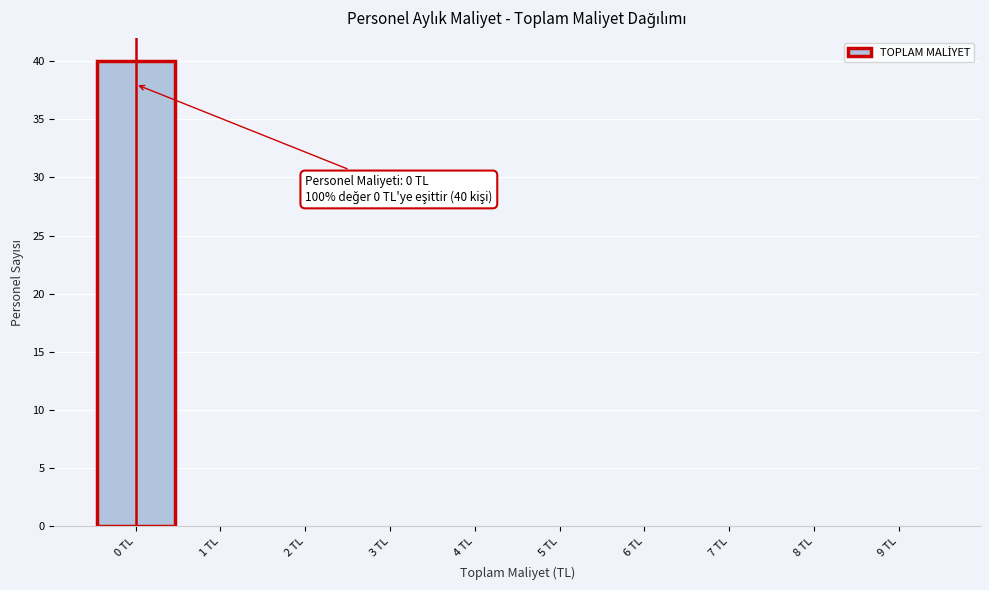

Over which range of the x-axis is the bar tallest?

-0.5 to 0.5